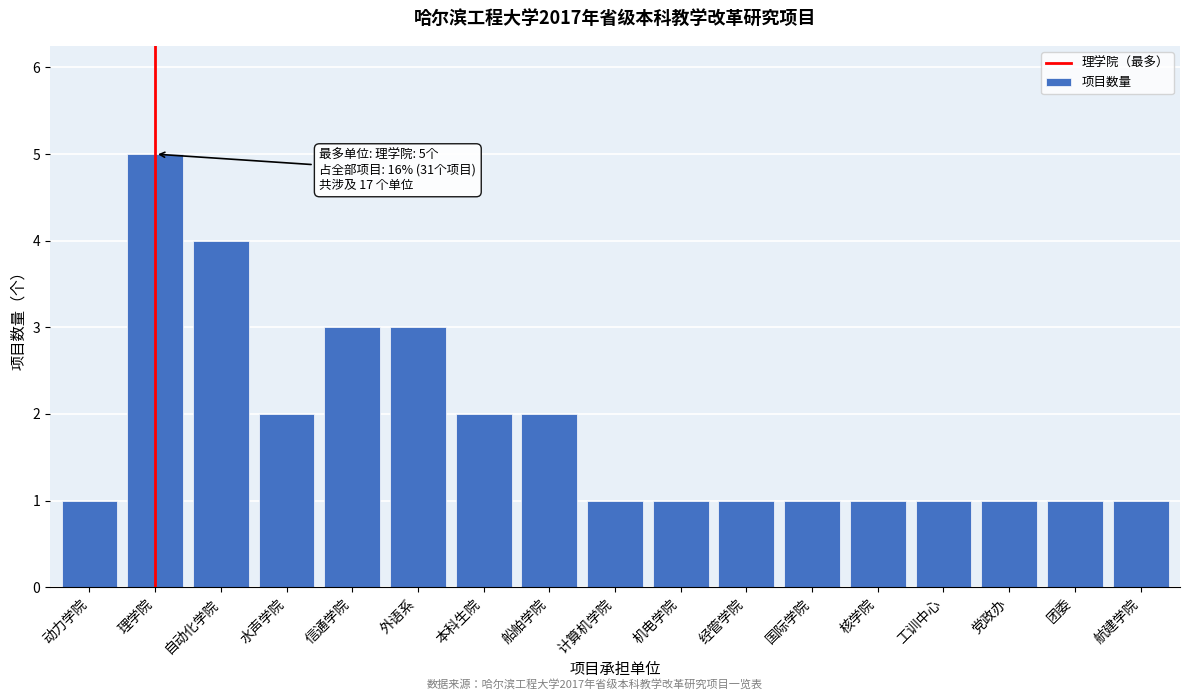

Reading left to right, what are all the values shown in this chart?

动力学院=1	理学院=5	自动化学院=4	水声学院=2	信通学院=3	外语系=3	本科生院=2	船舶学院=2	计算机学院=1	机电学院=1	经管学院=1	国际学院=1	核学院=1	工训中心=1	党政办=1	团委=1	航建学院=1